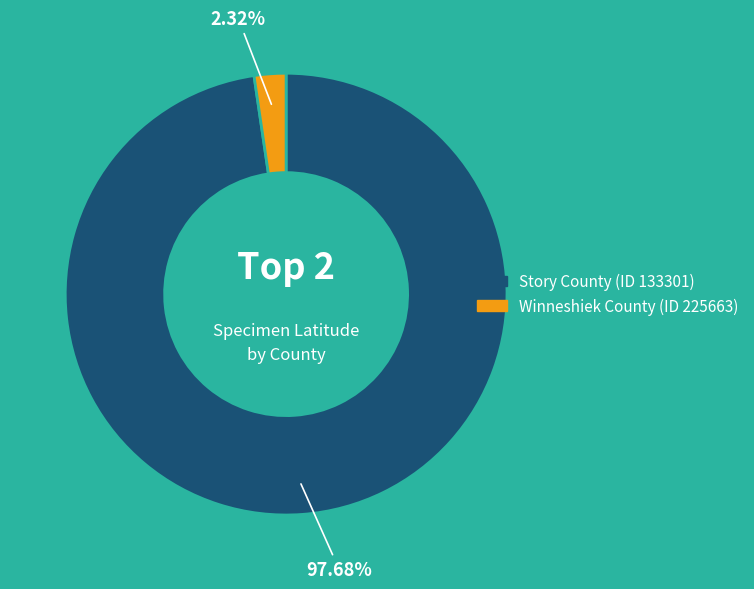

To the nearest percent, what is the combined percentage of Story County (ID 133301) and Winneshiek County (ID 225663)?

100%